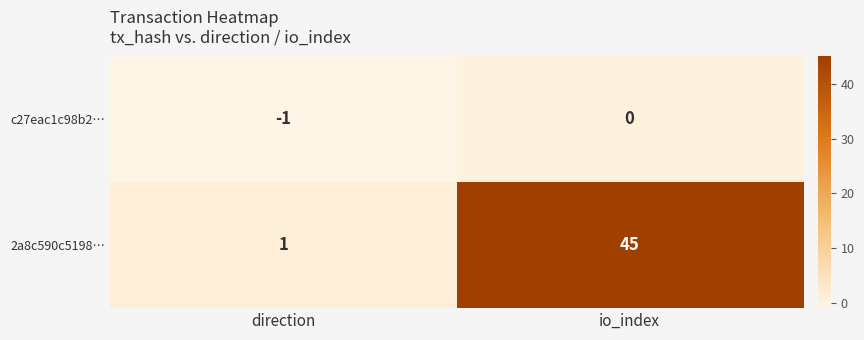

At which category is the sum across all series the highest?

io_index